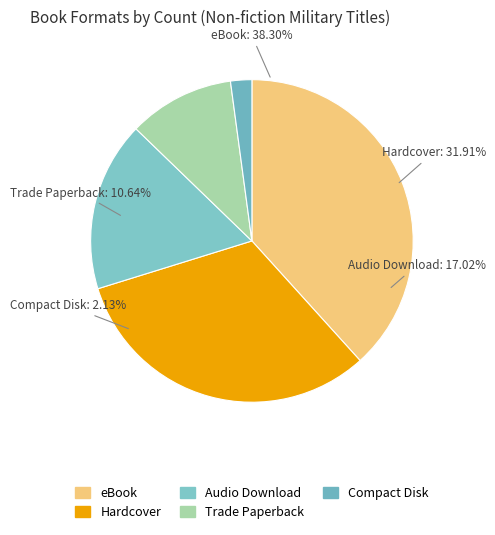

Which slice is the smallest?

Compact Disk